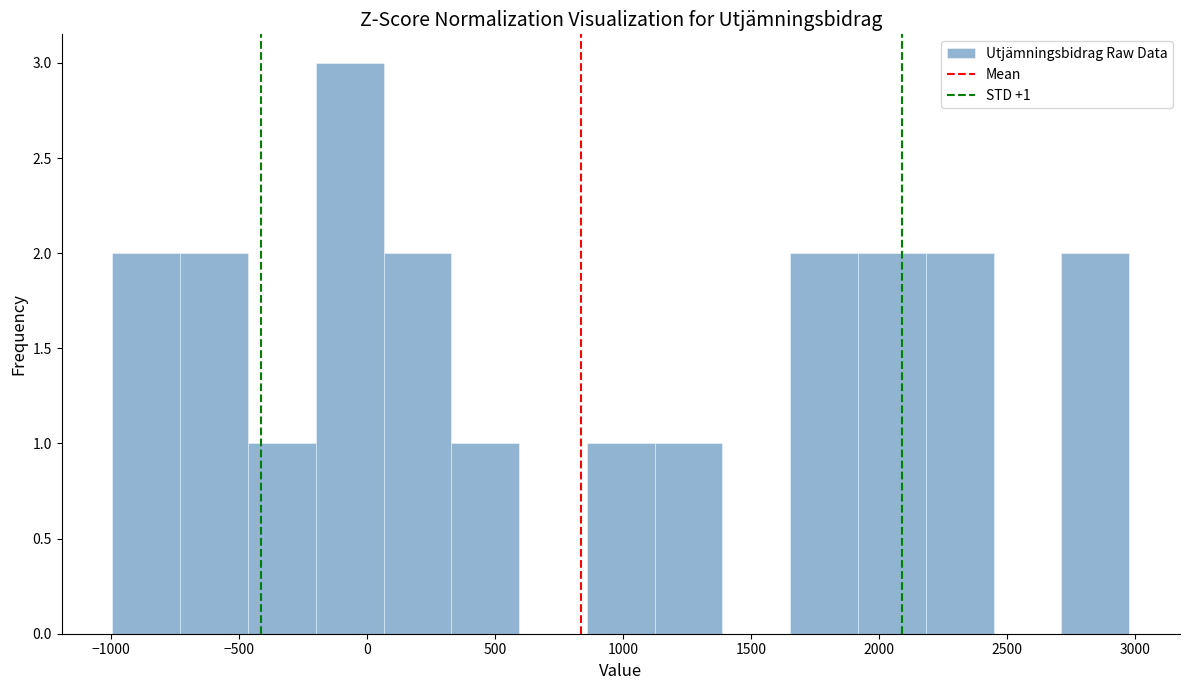

Over which range of the x-axis is the bar tallest?

-200 to 50